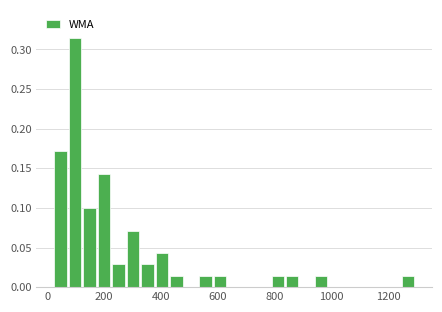

Around what value on the x-axis is the tallest bar? Give the approximate position of its centre, as read against the axis.

100